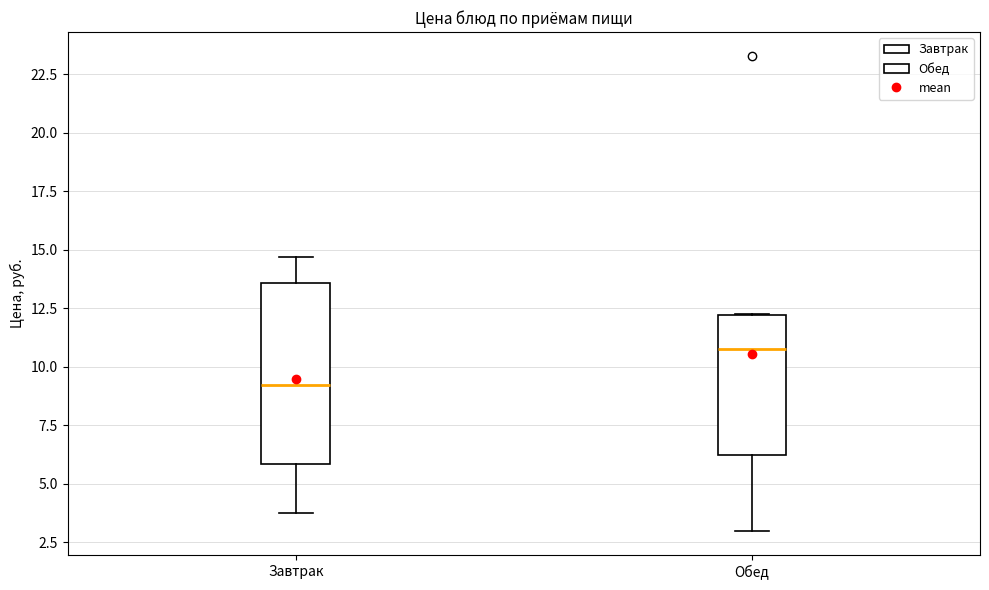

Reading left to right, read every box against the y-axis: the position of its median line, the range the box covers, and the ends of its whiskers. The values are not printed on the chart, so give them approximately, as read against the axis.

Завтрак: median 9.0, box 6.0 to 13.5, whiskers 4.0 to 14.5
Обед: median 11.0, box 6.0 to 12.0, whiskers 3.0 to 12.5